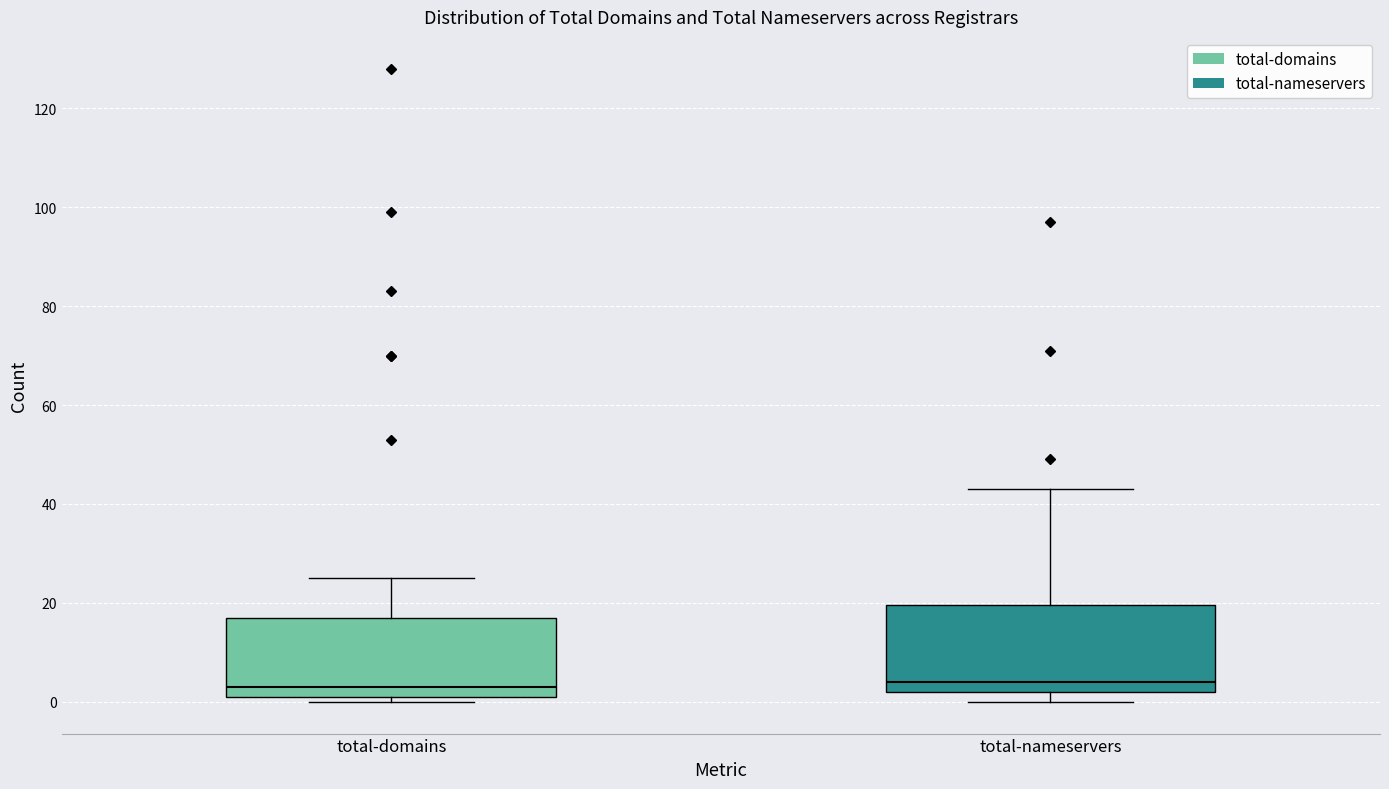

Reading left to right, read every box against the y-axis: the position of its median line, the range the box covers, and the ends of its whiskers. The values are not printed on the chart, so give them approximately, as read against the axis.

total-domains: median 4, box 2 to 18, whiskers 0 to 26
total-nameservers: median 4, box 2 to 20, whiskers 0 to 44